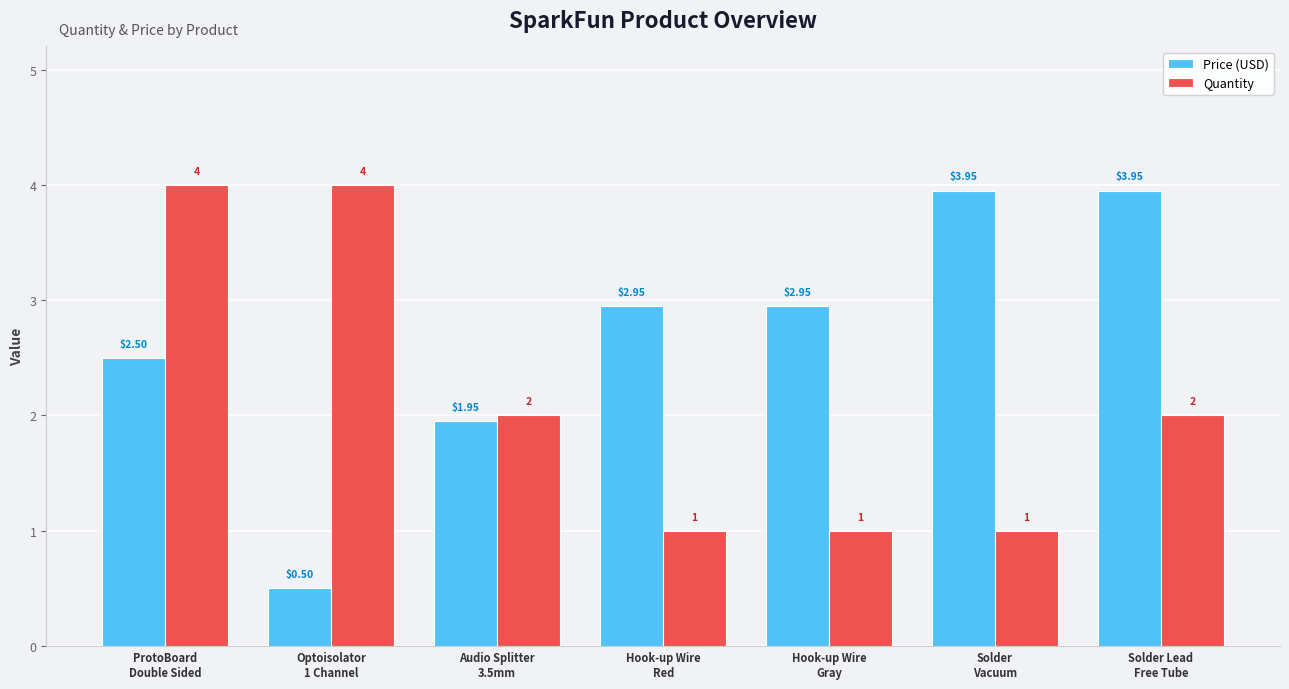

What are all the series names shown in the legend?

Price (USD), Quantity